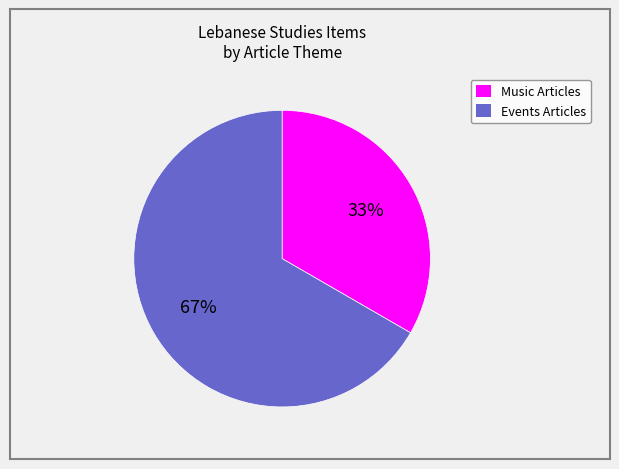

To the nearest percent, what is the average slice percentage?

50%